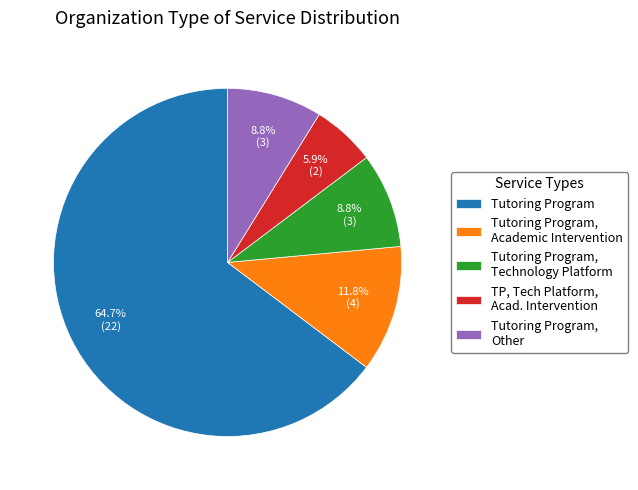

What percentage is NOT represented by Tutoring Program?

35.3%